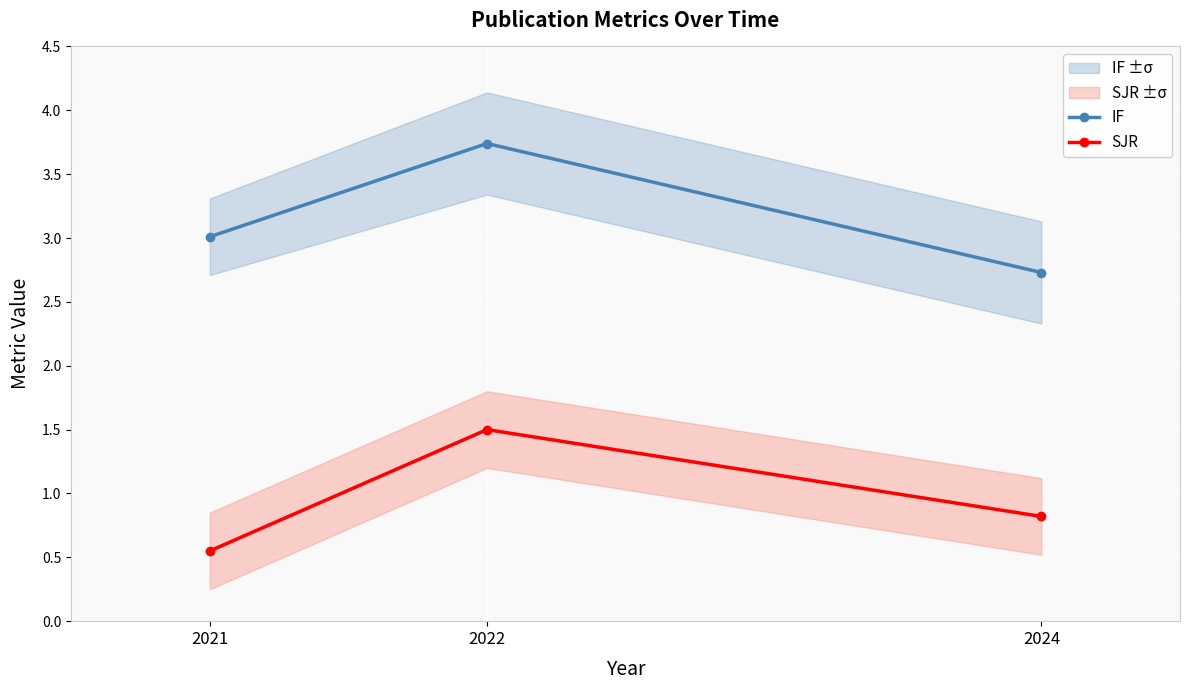

The SJR series shows 0.8 at 2024. True or false?

True